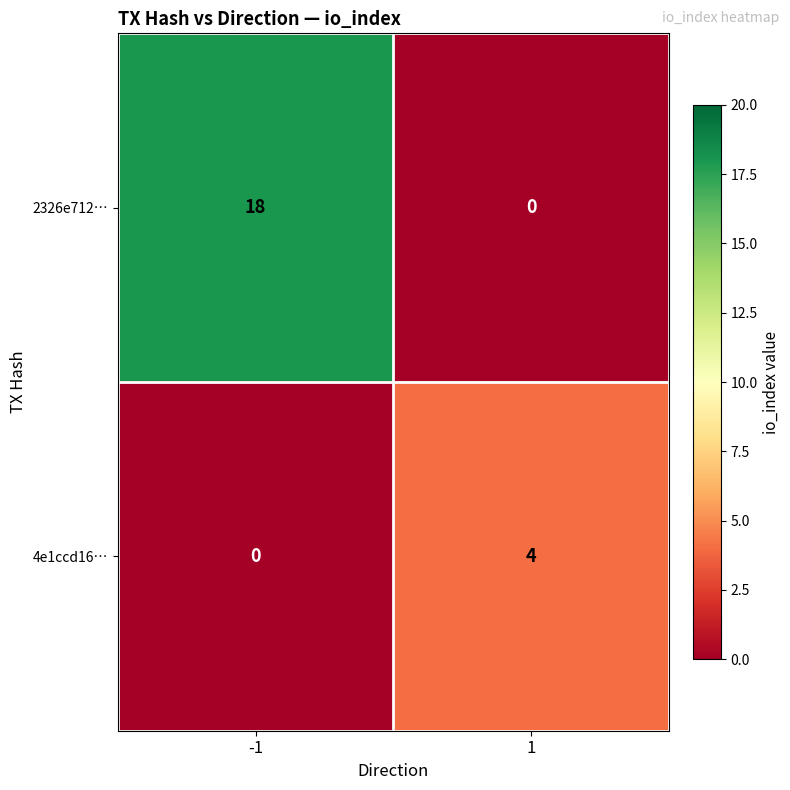

The 4e1ccd16… series shows -2 at -1. True or false?

False